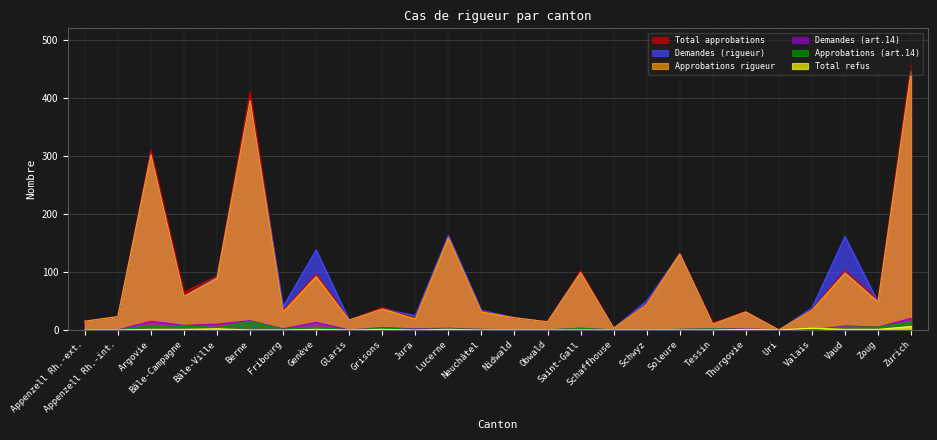

What is the sum of the Total refus values at Schwyz and Bâle-Ville?

2